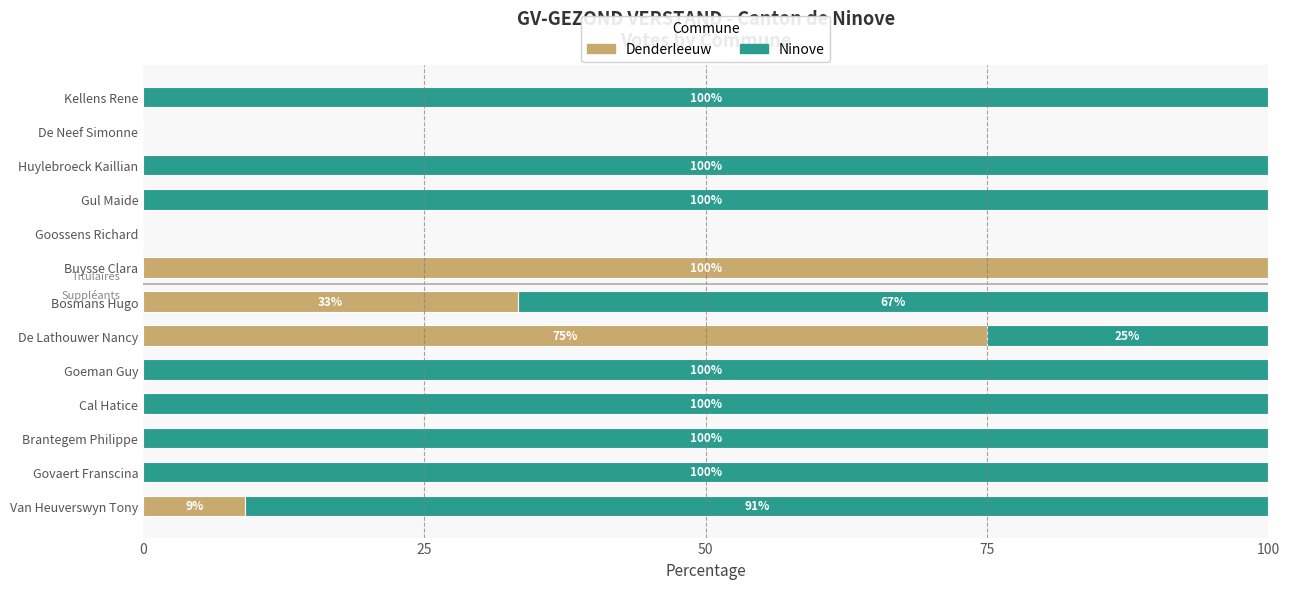

Is it true that Denderleeuw equals 0.0 at Goeman Guy?

True